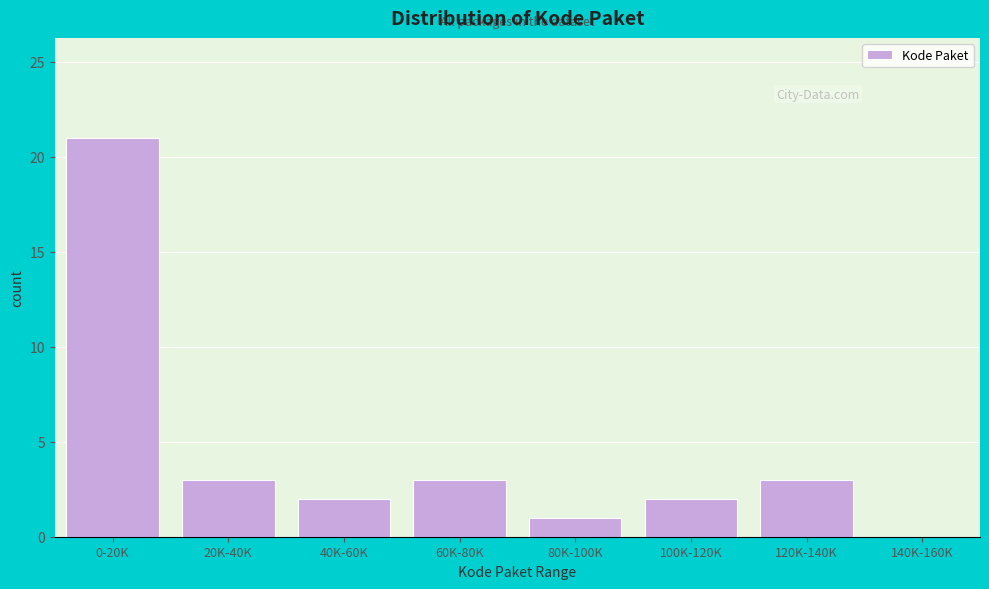

Reading right to left, list all the values displayed in this chart.

140K-160K=0	120K-140K=3	100K-120K=2	80K-100K=1	60K-80K=3	40K-60K=2	20K-40K=3	0-20K=21